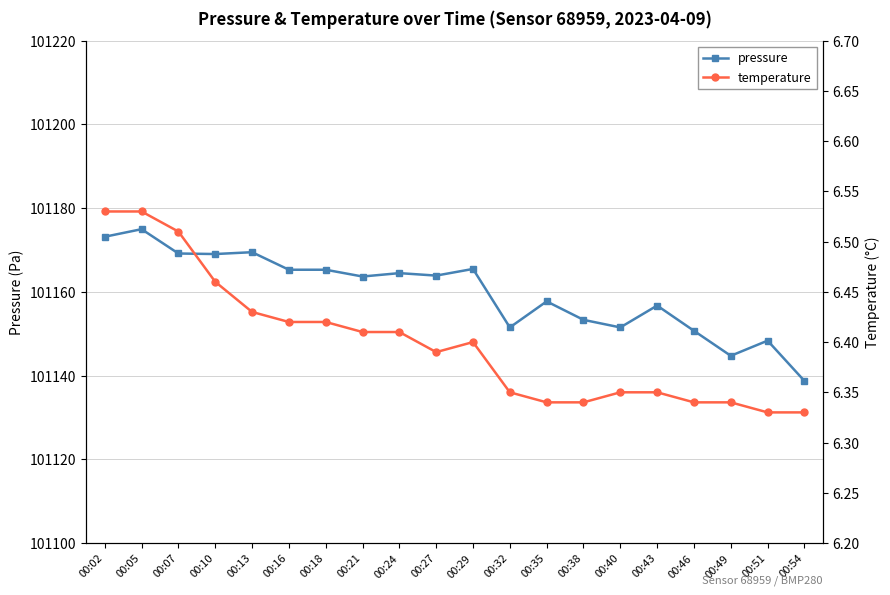

True or false: temperature and pressure intersect in this chart.

False